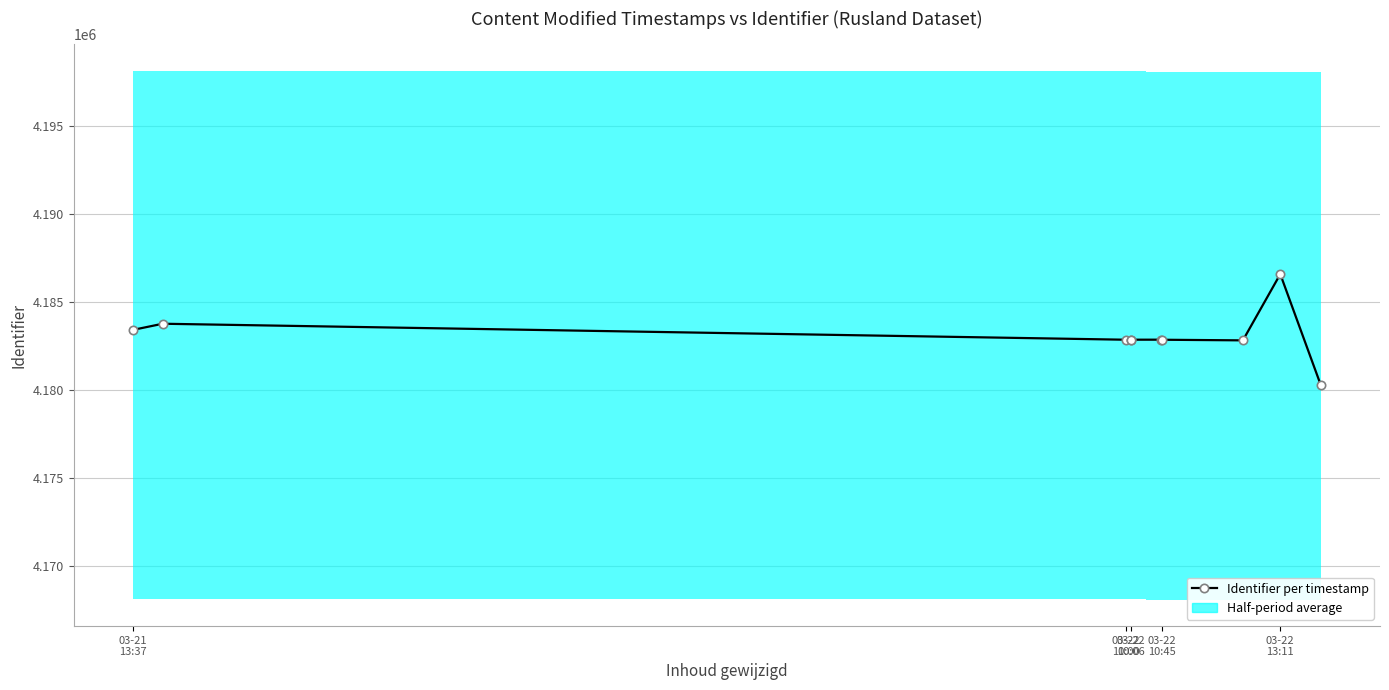

Reading right to left, extract all data points from this chart.

4180305	4186586	4182821	4182856	4182860	4182859	4182858	4182857	4183766	4183417